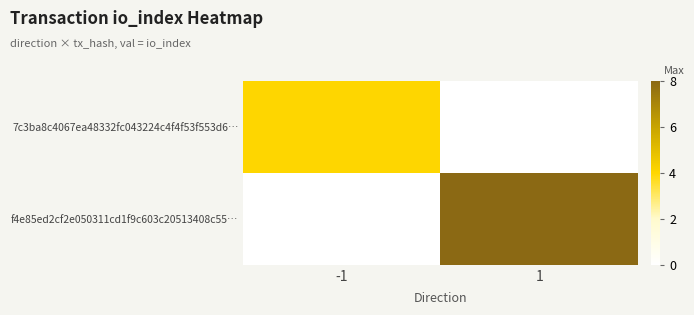

Reading right to left, extract all data points from this chart.

7c3ba8c4067ea48332fc043224c4f4f53f553d6…: 1=0	-1=4
f4e85ed2cf2e050311cd1f9c603c20513408c55…: 1=8	-1=0